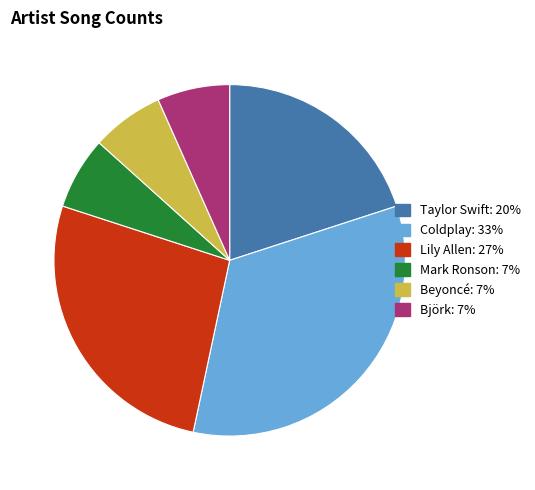

Between Coldplay and Mark Ronson, which is larger?

Coldplay